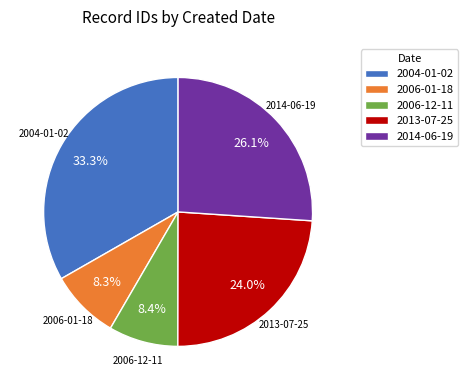

What is the largest slice in the pie chart?

2004-01-02